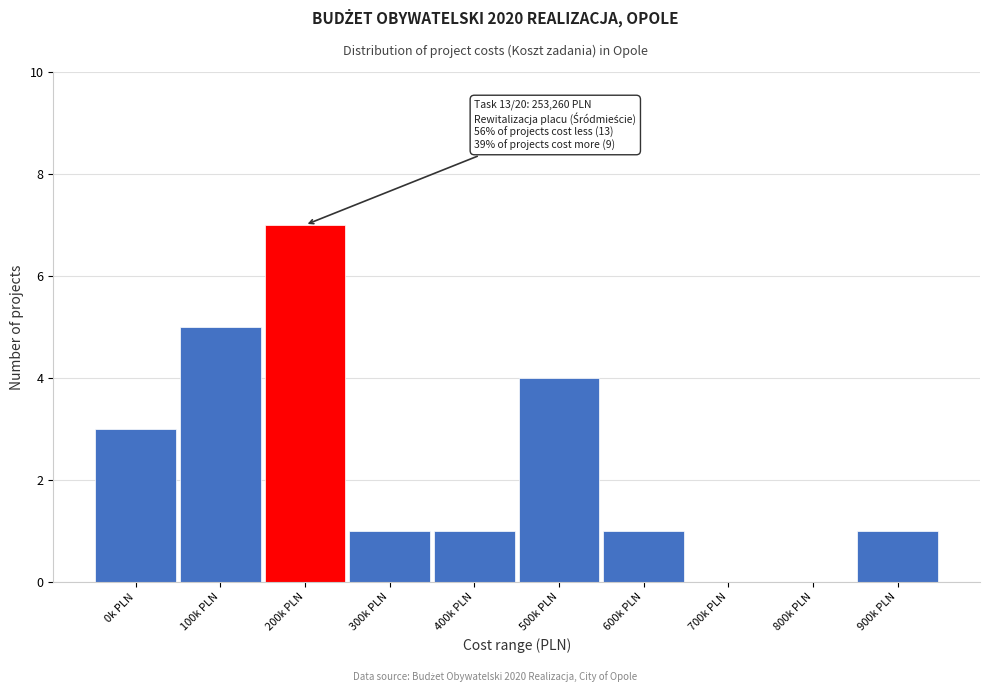

Reading left to right, what are all the values shown in this chart?

0k PLN=3	100k PLN=5	200k PLN=7	300k PLN=1	400k PLN=1	500k PLN=4	600k PLN=1	700k PLN=0	800k PLN=0	900k PLN=1